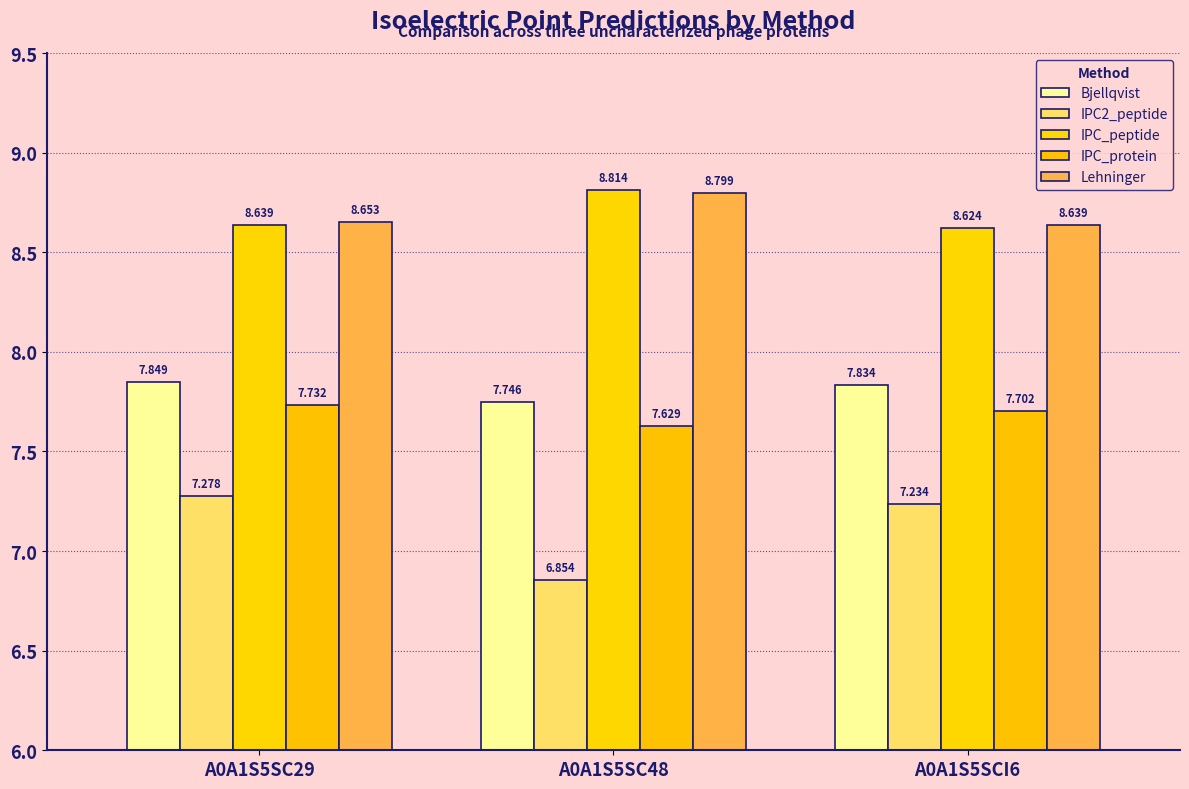

What is the total value across all series at A0A1S5SCI6?

40.0